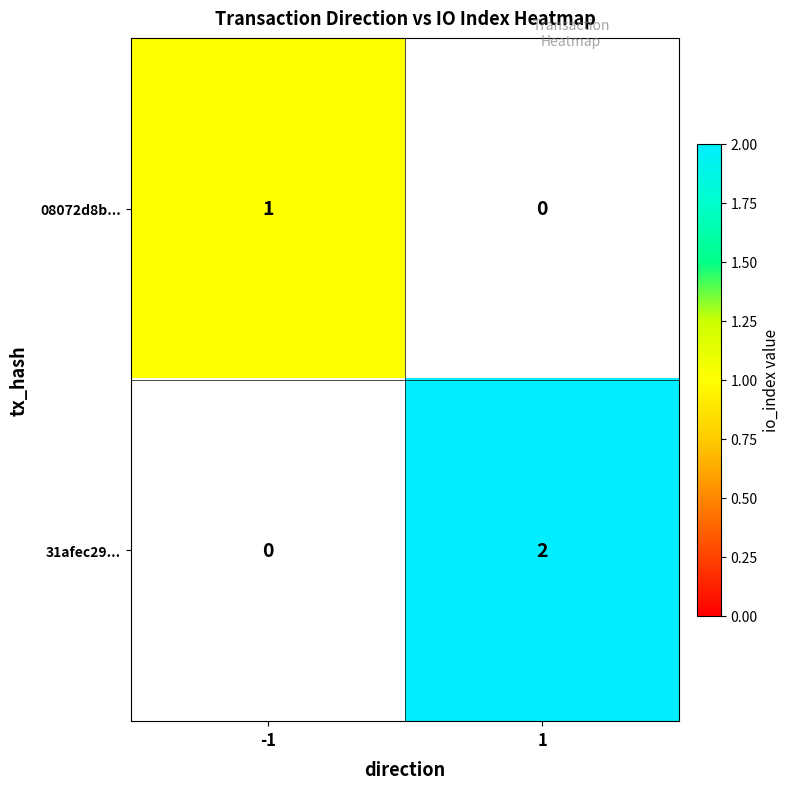

Is it true that 31afec29... equals 3 at 1?

False